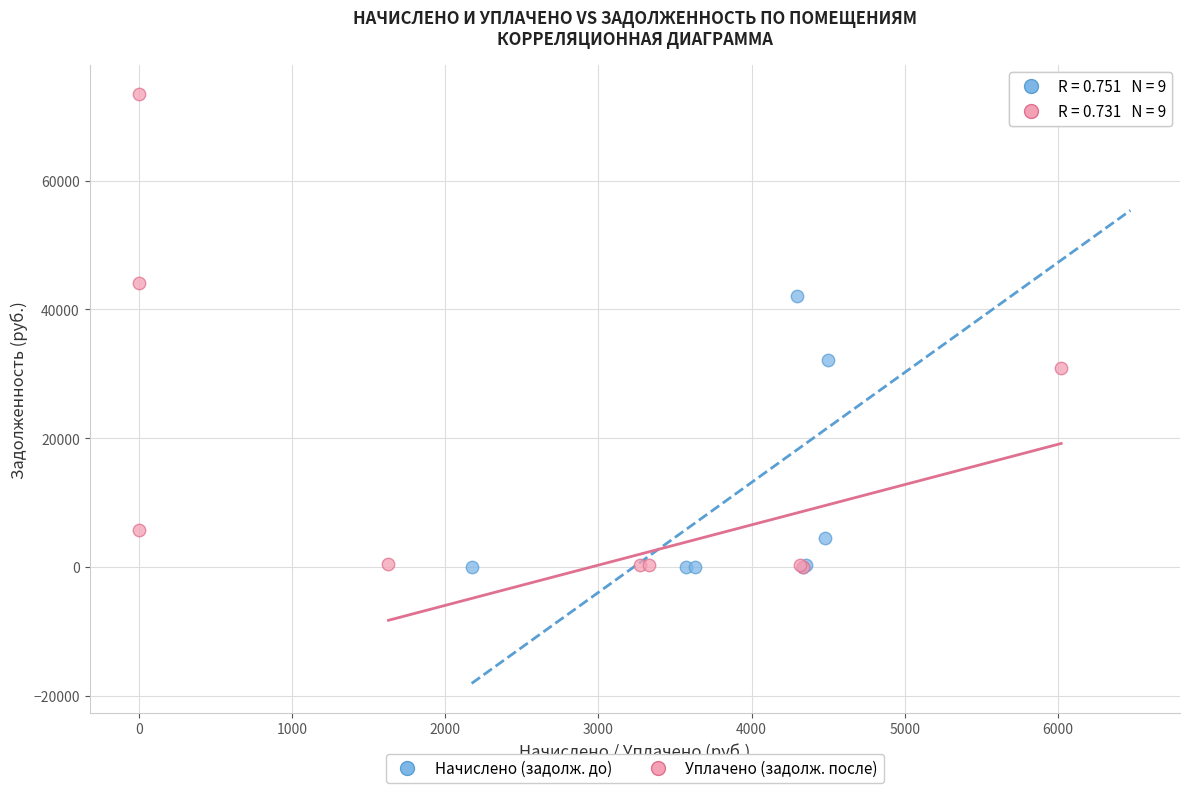

Which series has the largest Y range (max minus min)?

Уплачено (задолж. после)